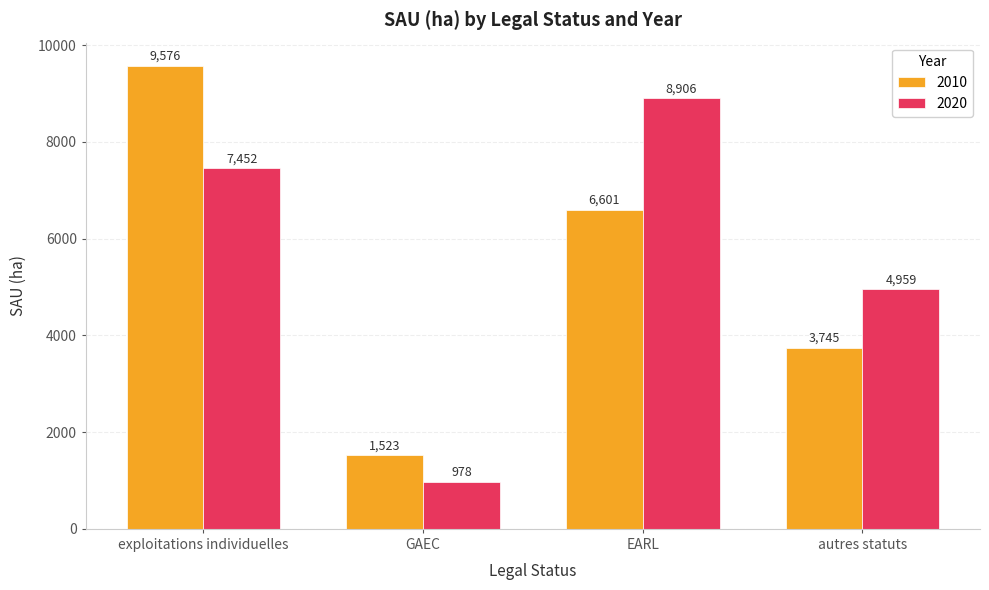

Is it true that 2010 equals 1523.2 at GAEC?

True